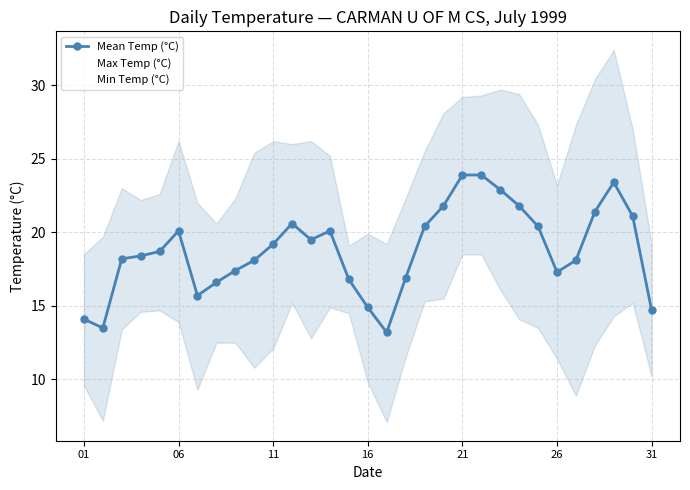

True or false: Max Temp (°C) and Min Temp (°C) intersect in this chart.

False